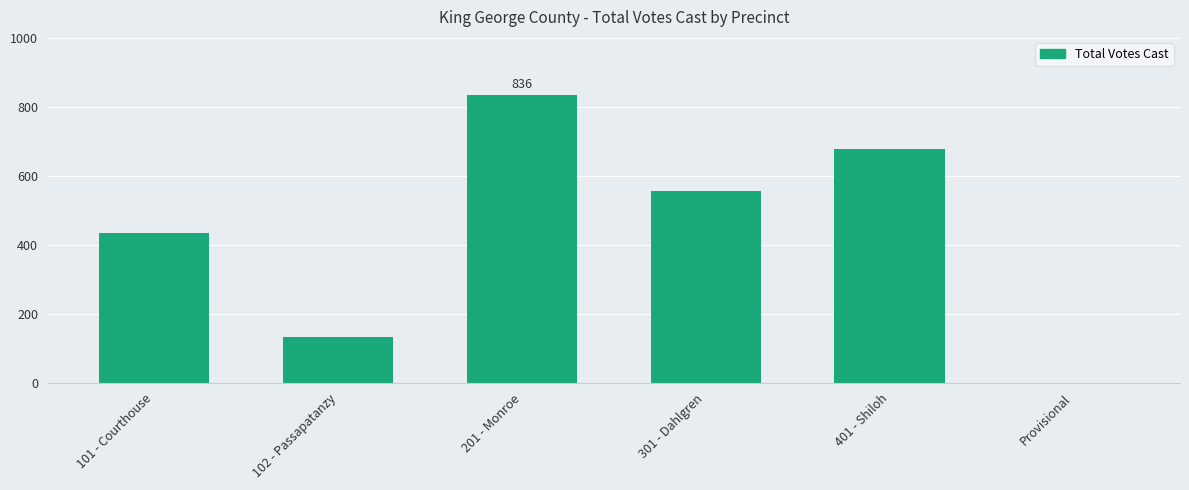

What is the change in value from 101 - Courthouse to 102 - Passapatanzy?

-302